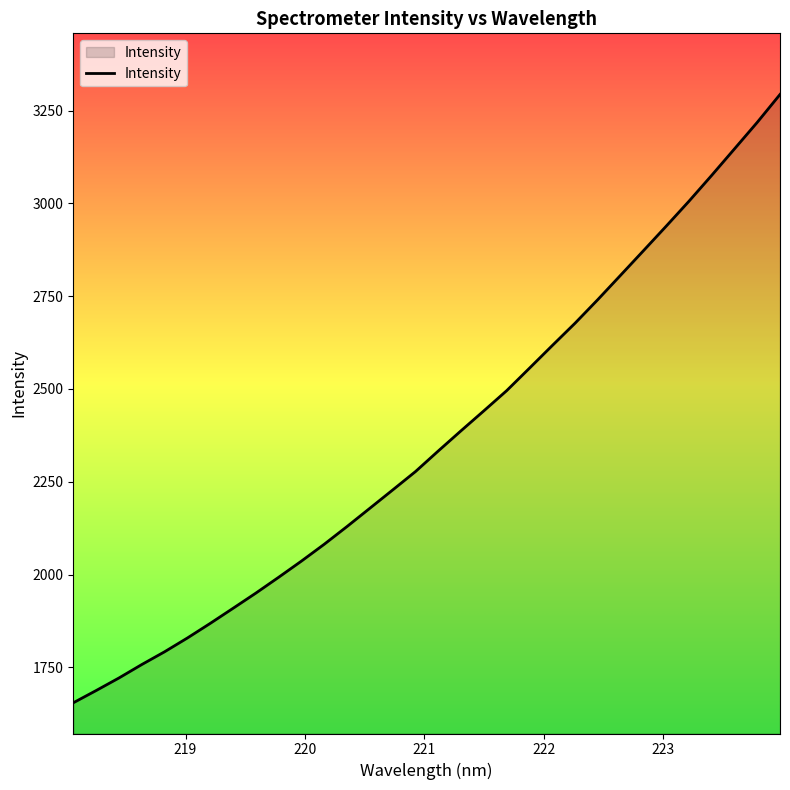

What is the minimum value shown in the chart?

1654.5